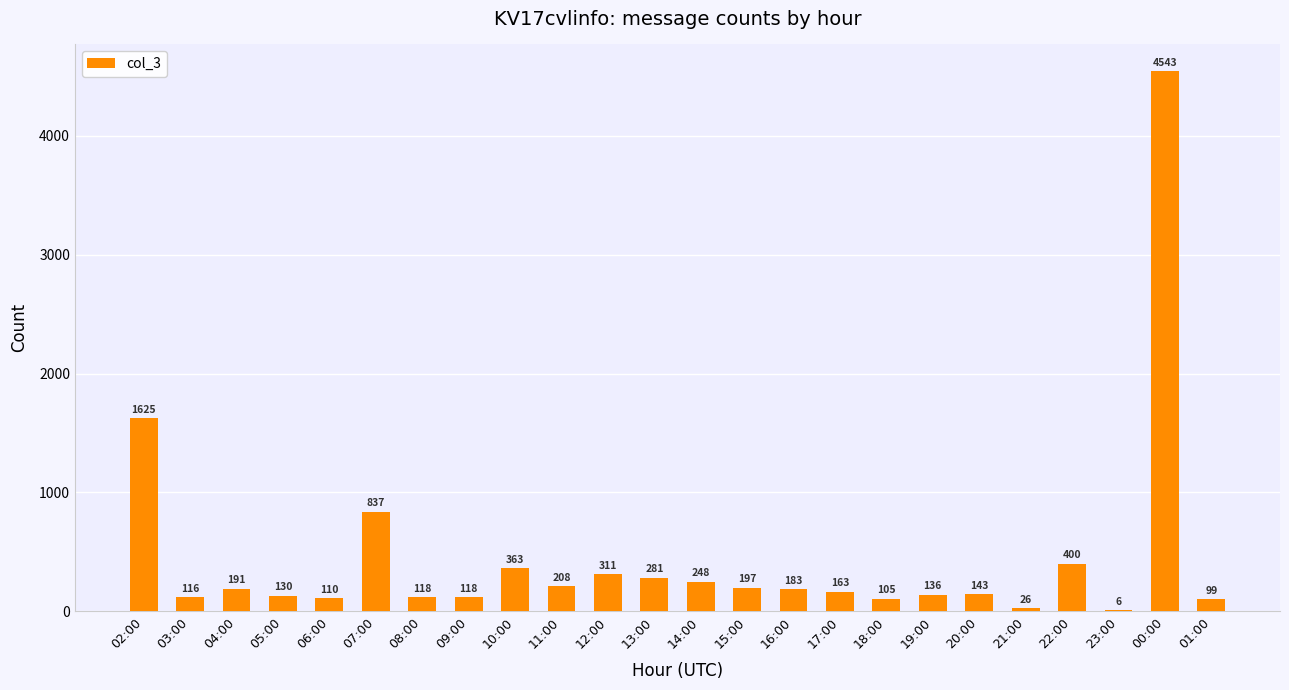

Is it true that the value at 10:00 is 73?

False